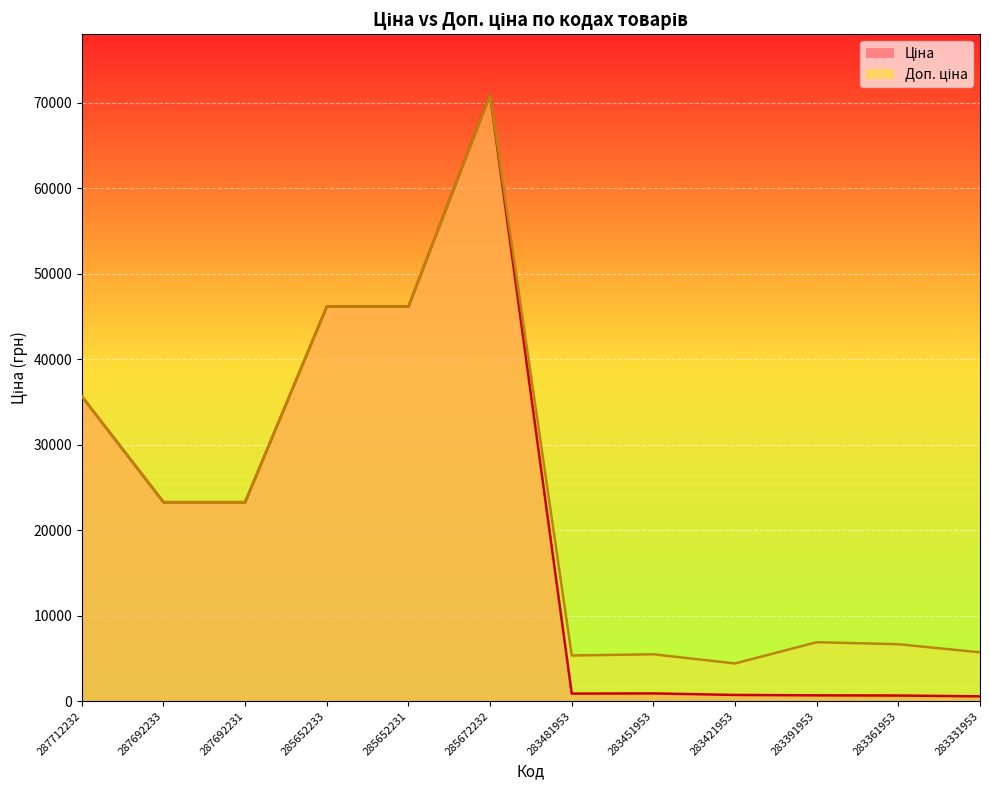

Reading left to right, transcribe all the data shown in this chart.

Ціна: 35659.4	23278.2	23278.2	46143.9	46143.9	70906.0	891.2	914.8	736.3	690.2	666.6	572.0
Доп. ціна: 35659.4	23278.2	23278.2	46143.9	46143.9	70906.0	5347.0	5488.9	4418.0	6902.4	6666.0	5720.5